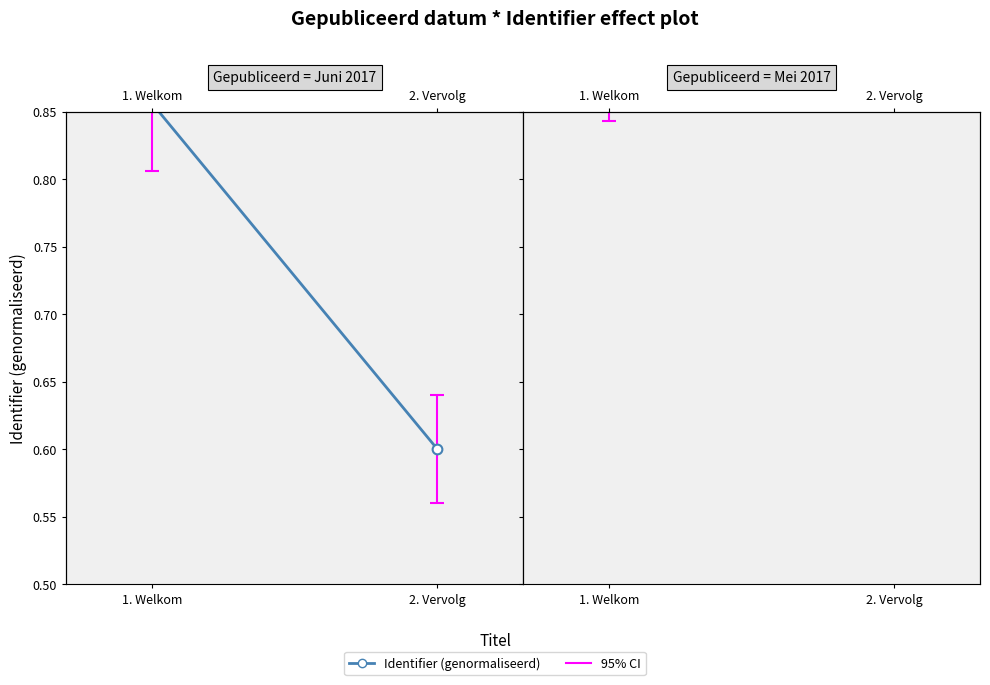

What is the average value?

0.9